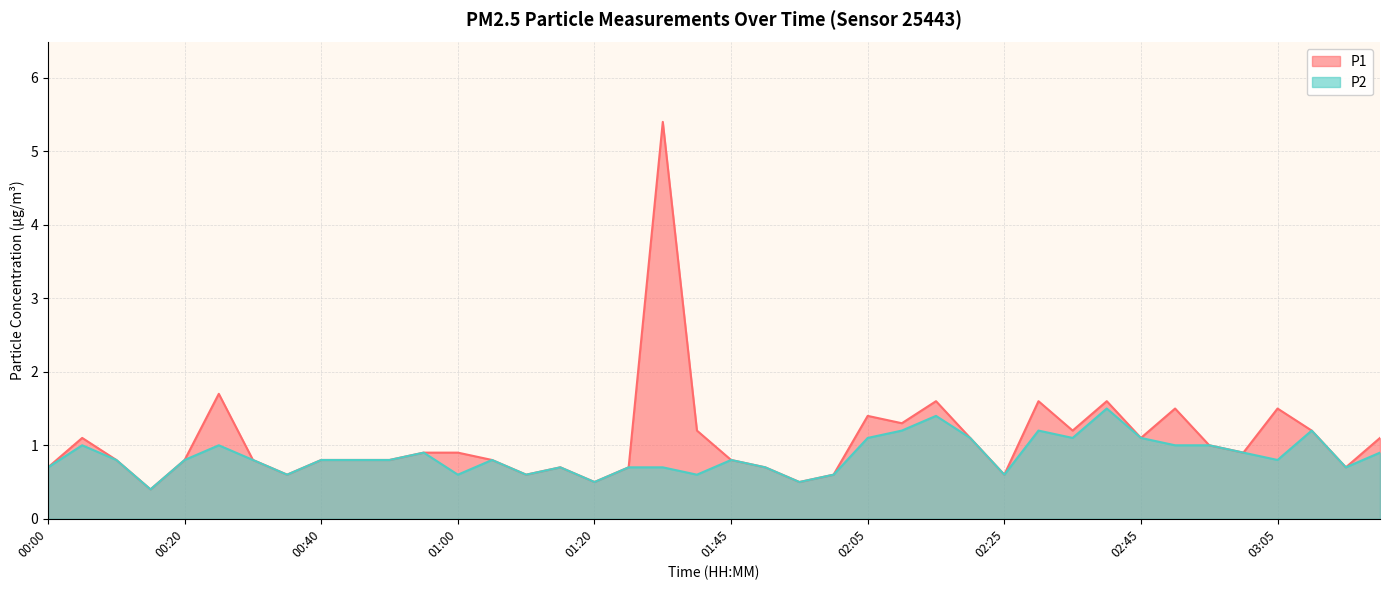

How many lines are shown in the chart?

2